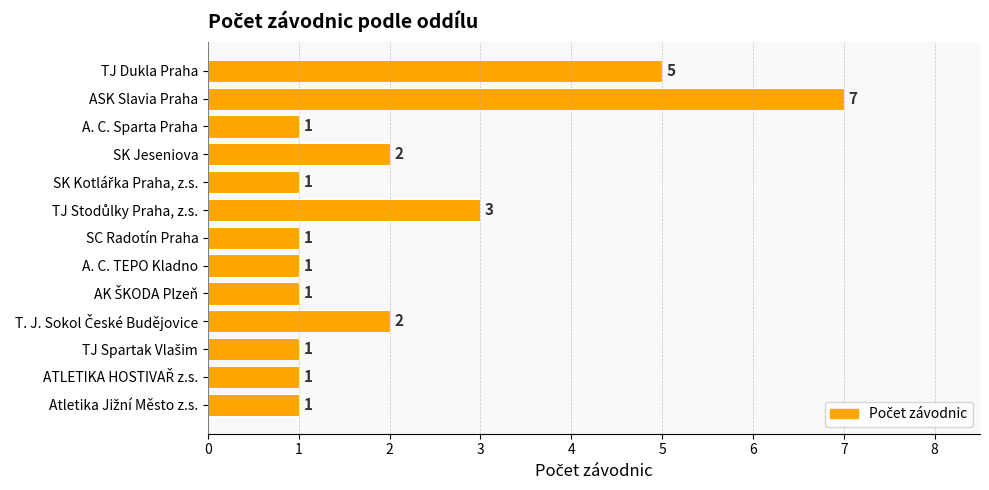

The chart shows a value of 0 at A. C. TEPO Kladno. True or false?

False